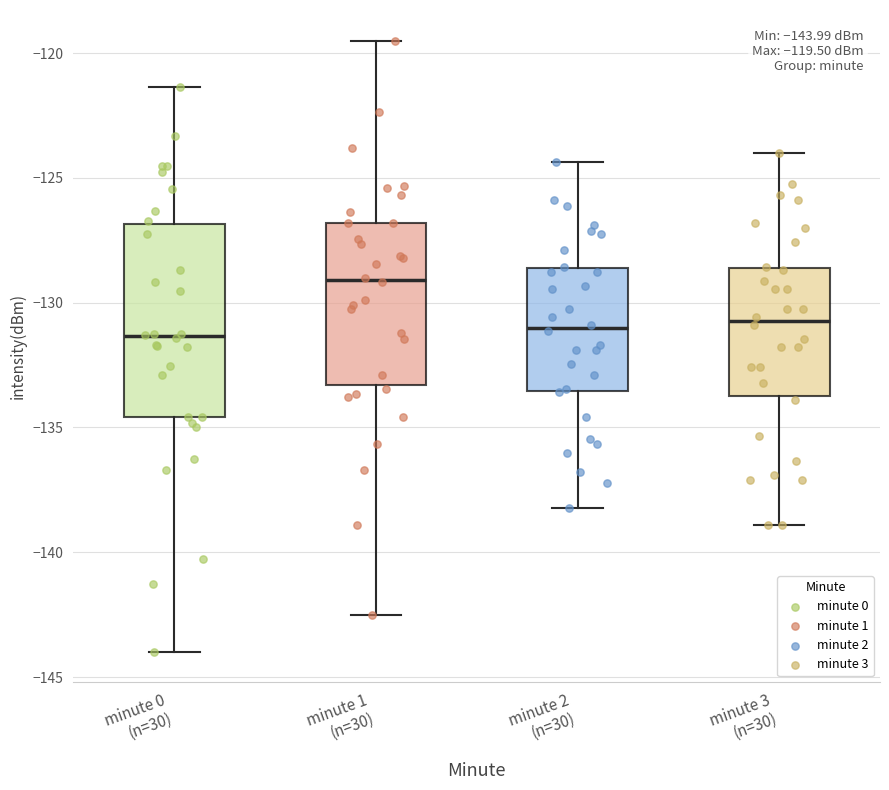

Comparing the boxes themselves (not the whiskers), which one is the tallest?

minute 0 (n=30)